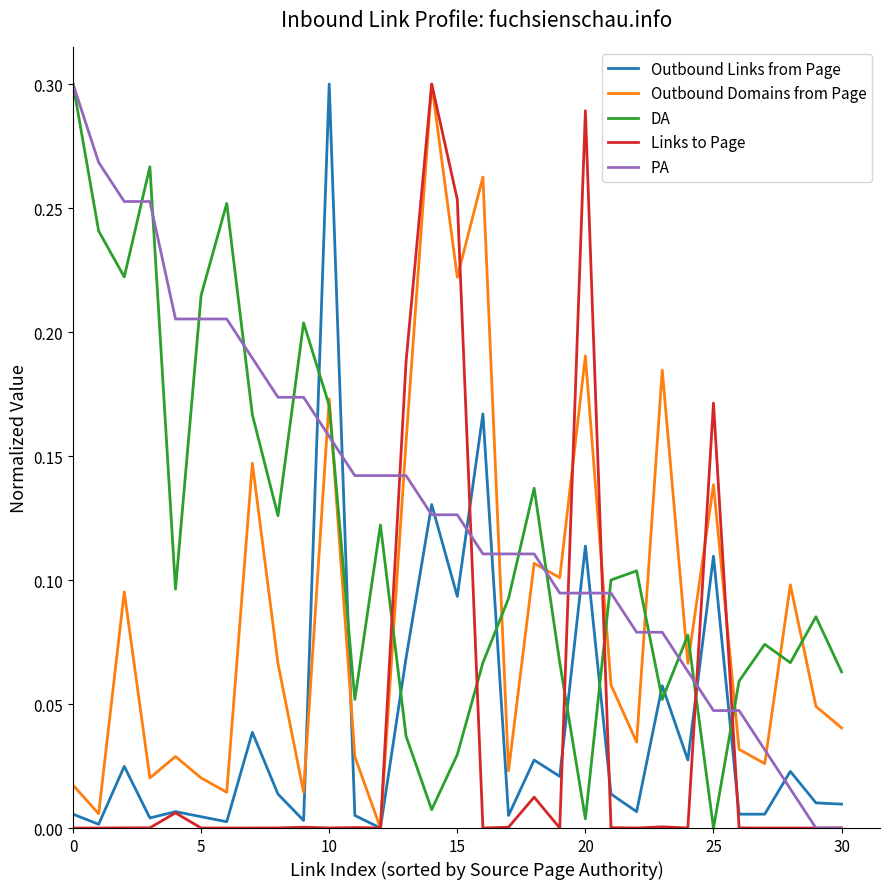

Which series ends up on top after the final intersection of Outbound Domains from Page and PA?

Outbound Domains from Page